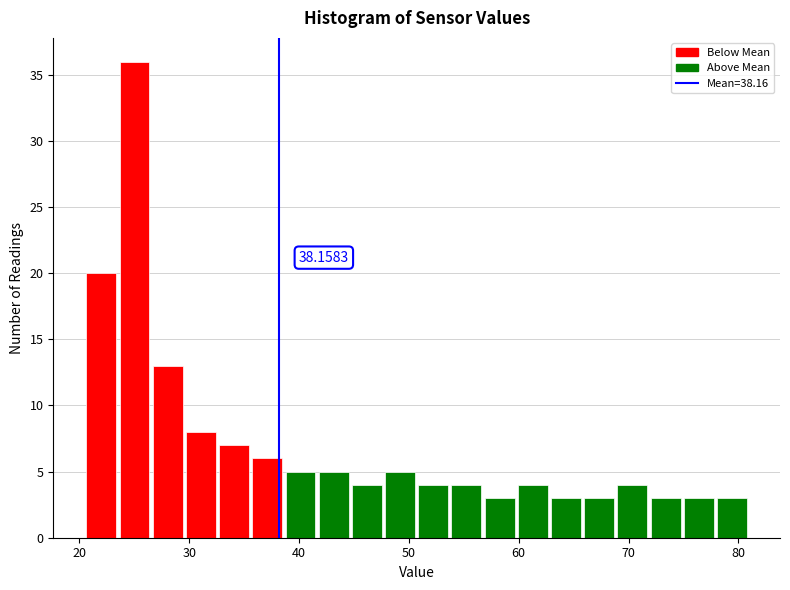

Around what value on the x-axis is the tallest bar? Give the approximate position of its centre, as read against the axis.

25